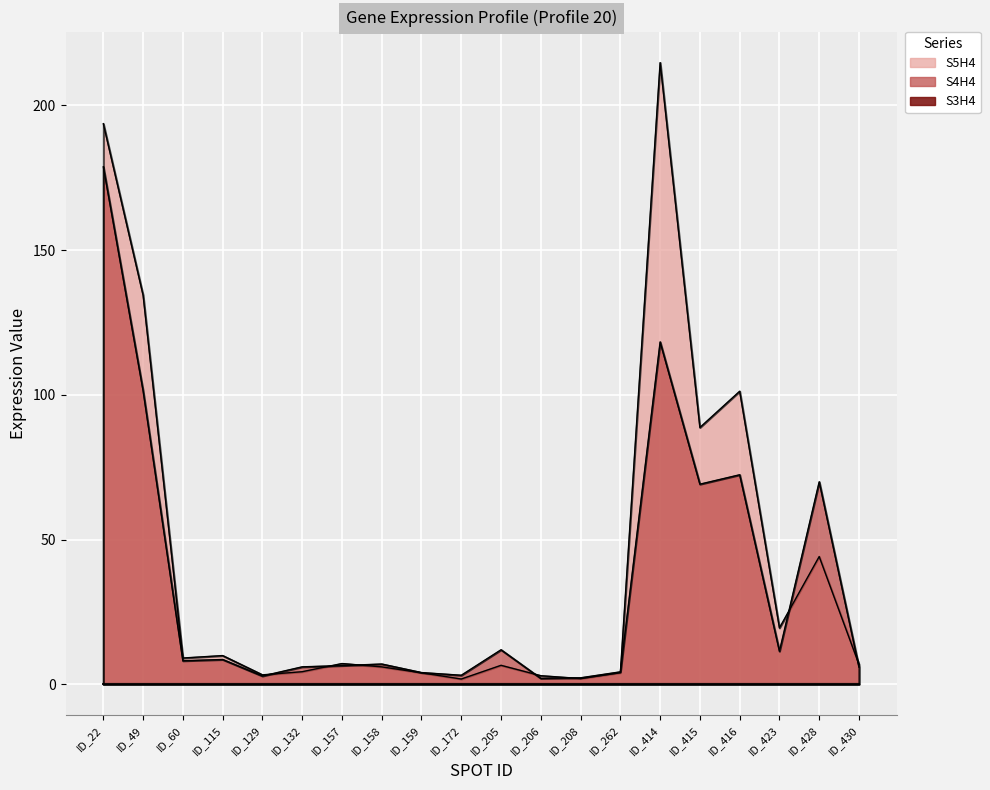

True or false: S4H4 has a value of 1.4 at ID_206.

False